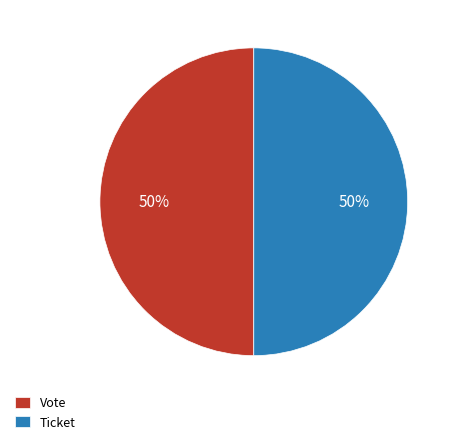

To the nearest percent, what is the average slice percentage?

50%